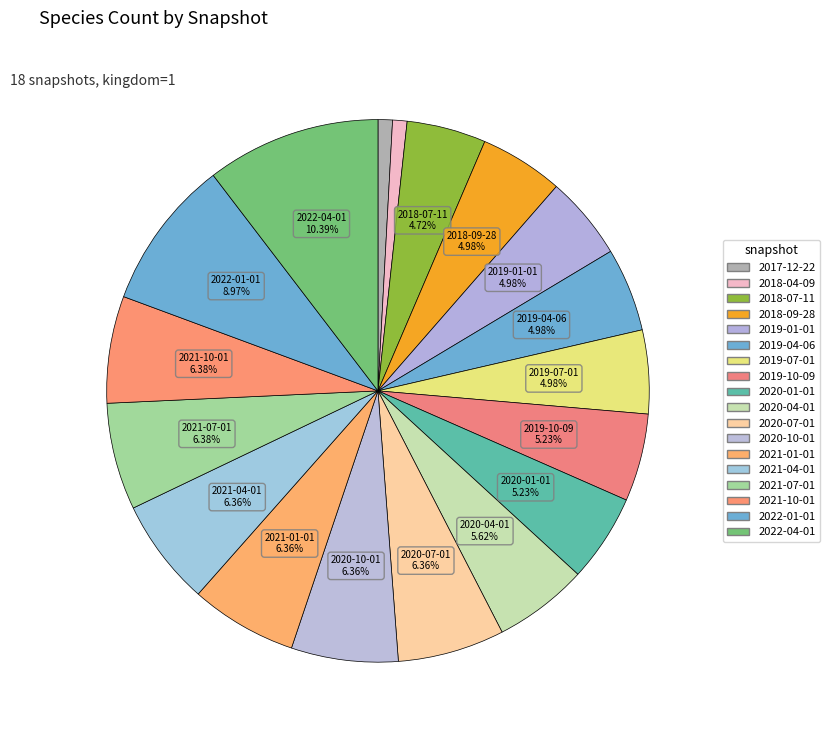

Is there a majority slice in this chart?

No